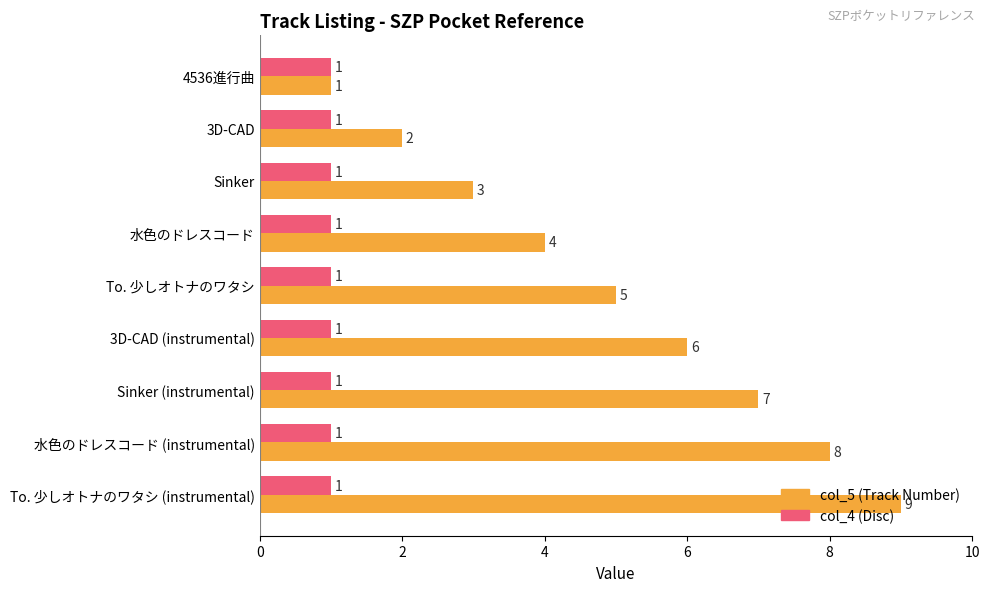

What is the total value across all series at 3D-CAD?

3